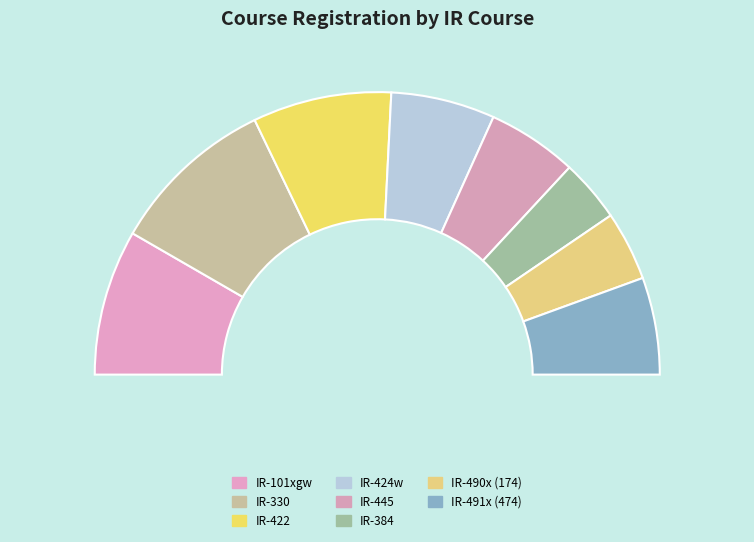

Which slice is the smallest?

IR-384